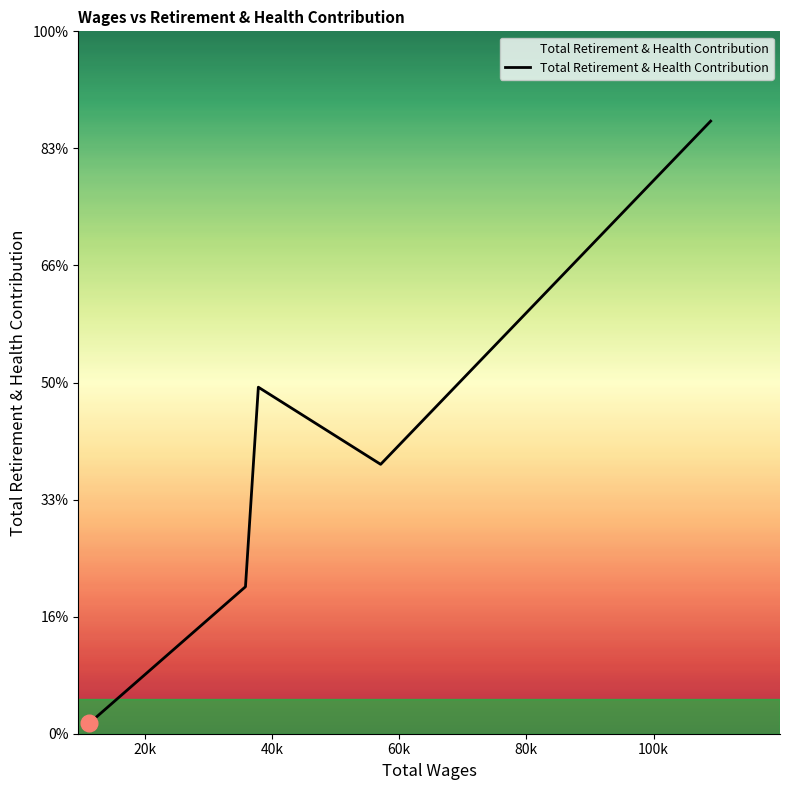

What is the sum of all values?

59189